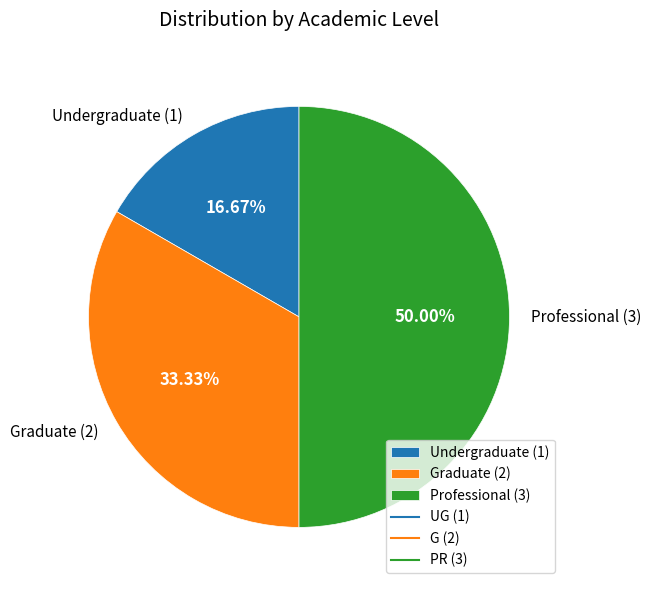

Does Graduate (2) account for over 50% of the chart?

No